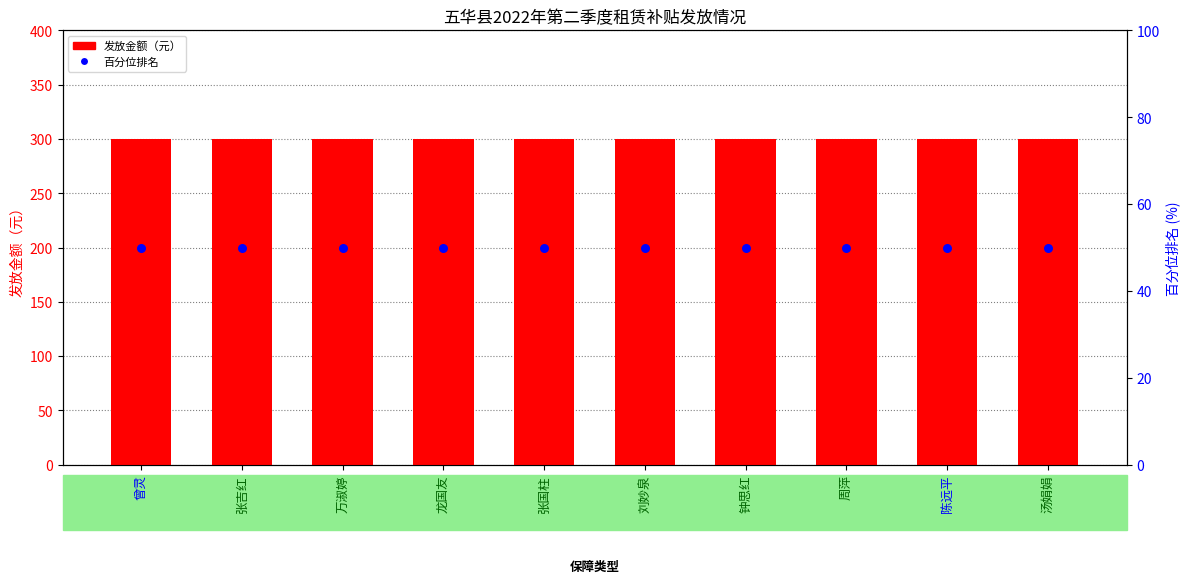

At how many categories does at least one series exceed 131?

10